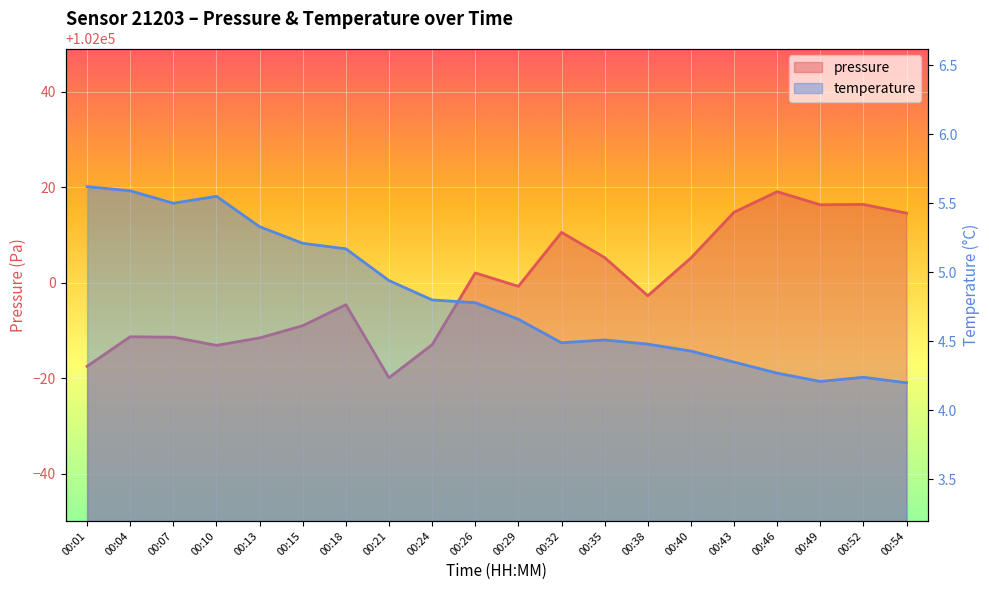

How many series are shown in this chart?

2